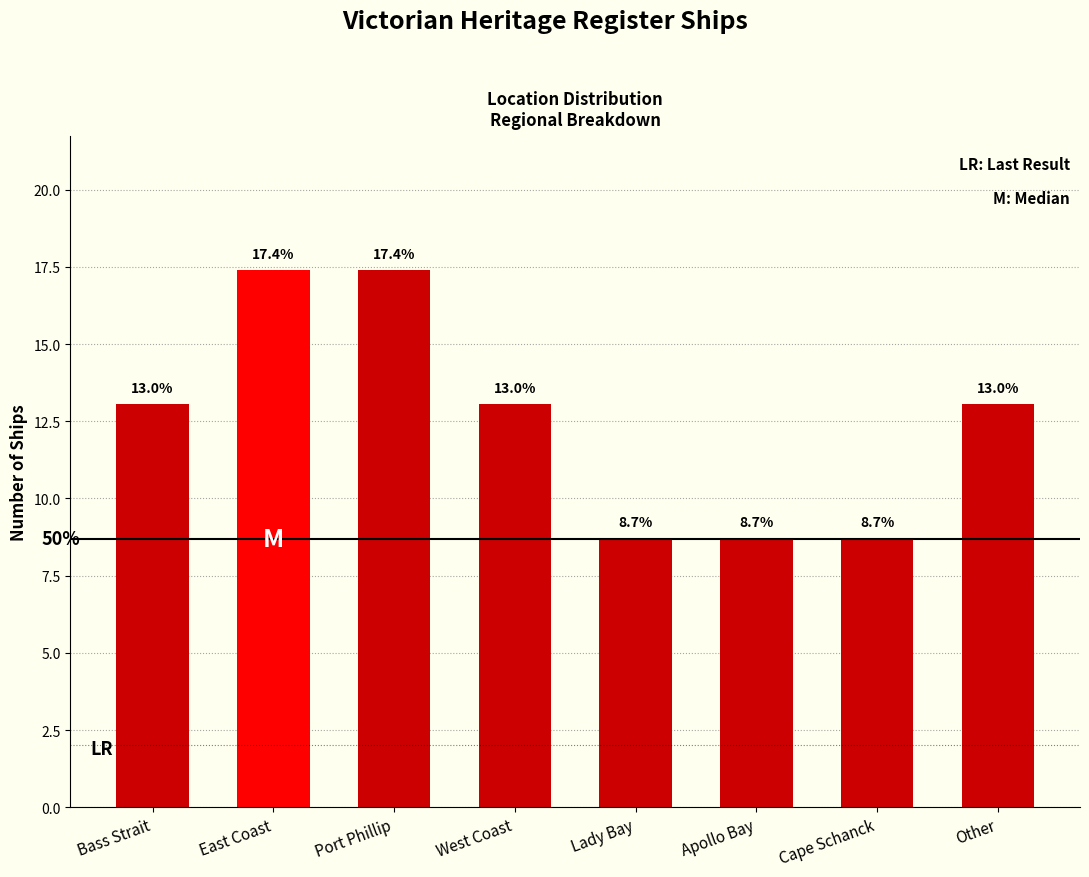

Reading right to left, list all the values displayed in this chart.

Other=13.0	Cape Schanck=8.7	Apollo Bay=8.7	Lady Bay=8.7	West Coast=13.0	Port Phillip=17.4	East Coast=17.4	Bass Strait=13.0